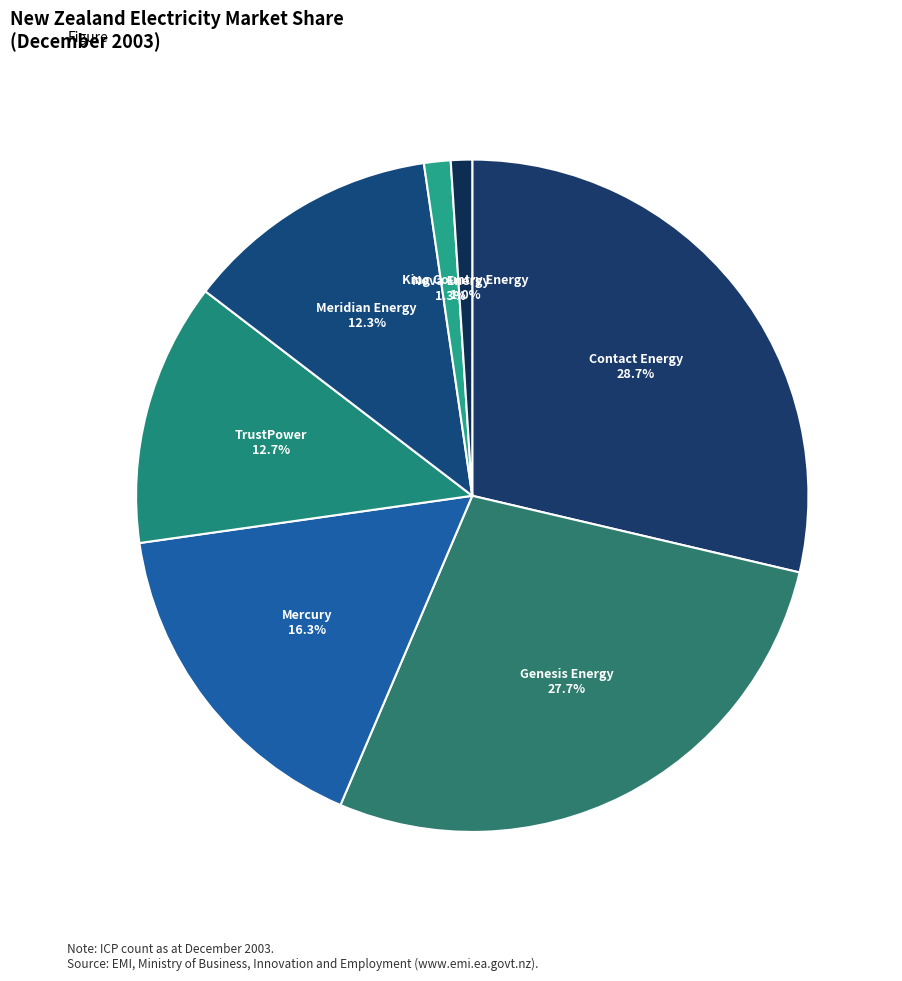

Approximately how many times larger is the value at Genesis Energy compared to Meridian Energy?

2.3